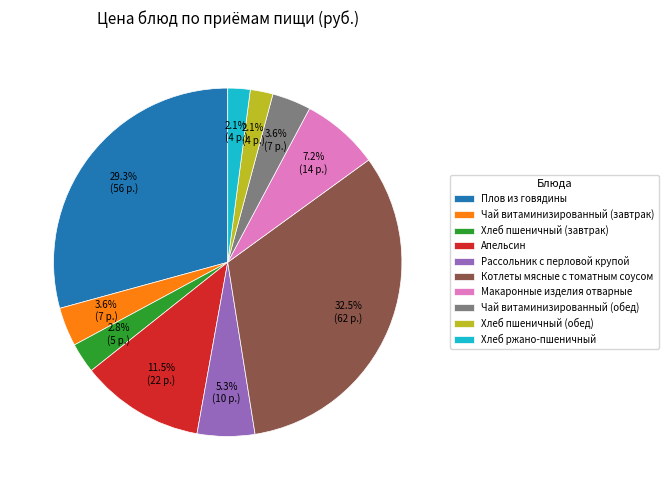

How many slices are in this pie chart?

10